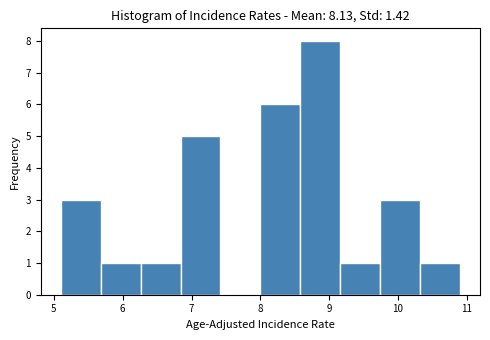

Reading left to right, list every bar in this chart as the range it spans on the x-axis followed by its height. Neither the bar edges nor the heights are printed on the chart, so give them approximately, as read against the axes.

5.10 to 5.68: 3
5.68 to 6.26: 1
6.26 to 6.84: 1
6.84 to 7.42: 5
7.42 to 8.00: 0
8.00 to 8.58: 6
8.58 to 9.16: 8
9.16 to 9.74: 1
9.74 to 10.32: 3
10.32 to 10.90: 1